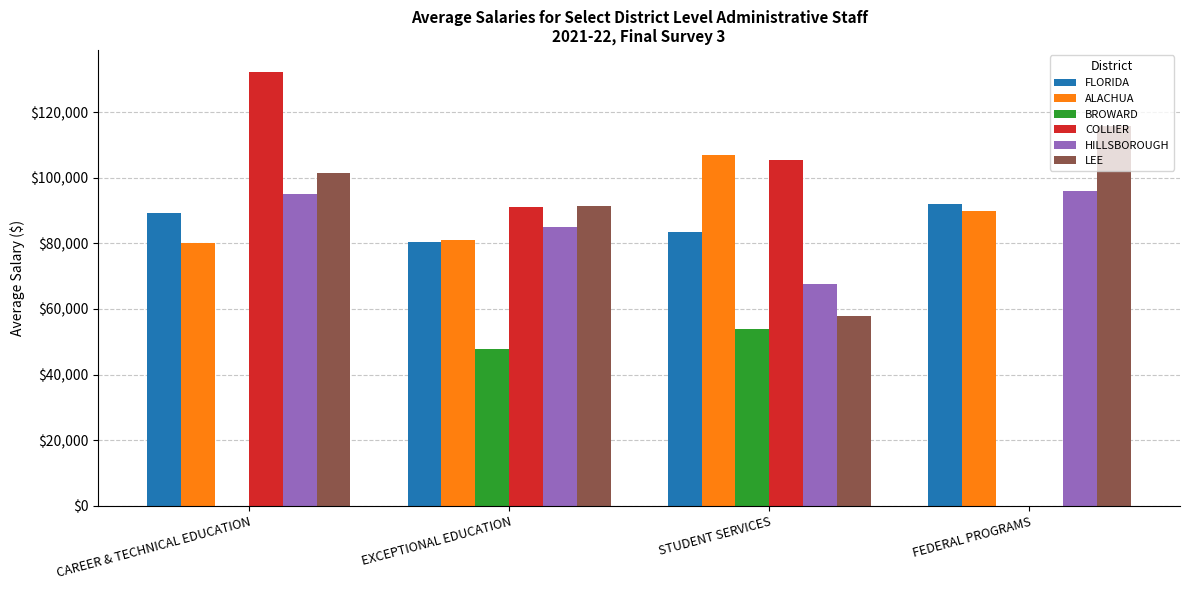

The LEE series shows 101378.1 at CAREER & TECHNICAL EDUCATION. True or false?

True